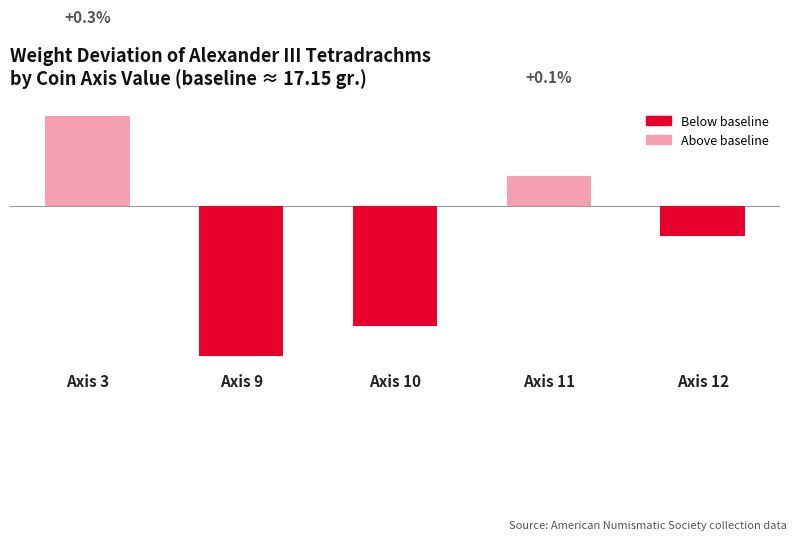

At which label does the data first exceed 0?

Axis 3